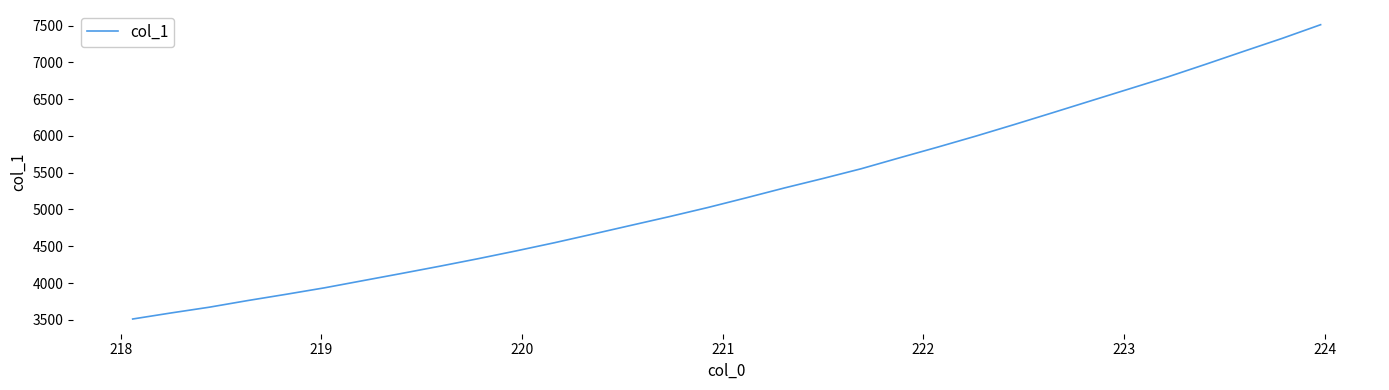

Reading right to left, transcribe all the data shown in this chart.

7511.5	7326.5	7151.4	6974.2	6800.6	6638.7	6477.1	6315.1	6154.7	5998.0	5847.7	5701.7	5553.2	5420.5	5292.6	5158.0	5026.6	4903.1	4784.6	4665.5	4548.0	4436.9	4330.0	4227.8	4129.0	4031.9	3934.6	3846.6	3761.6	3671.5	3593.1	3510.7